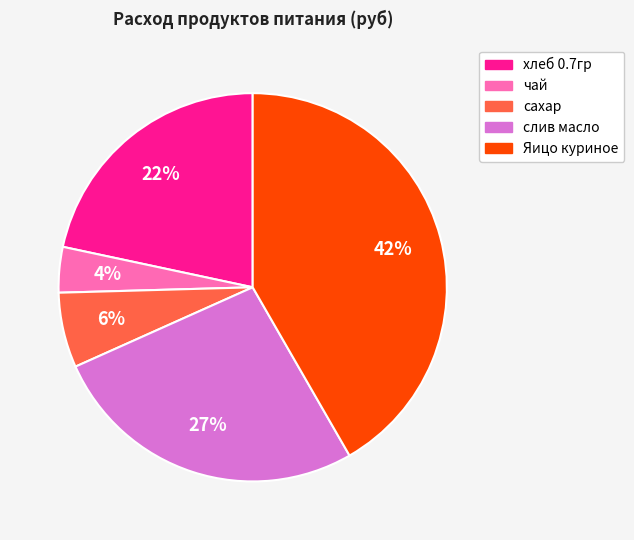

To the nearest percent, what portion does слив масло represent?

27%